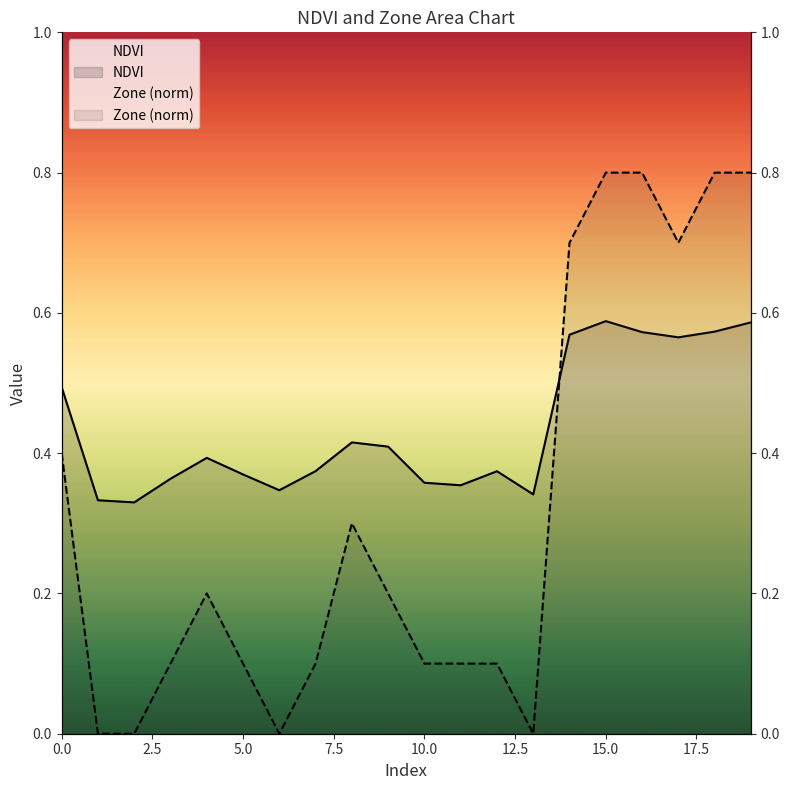

What is the highest value of the Zone series?

0.8